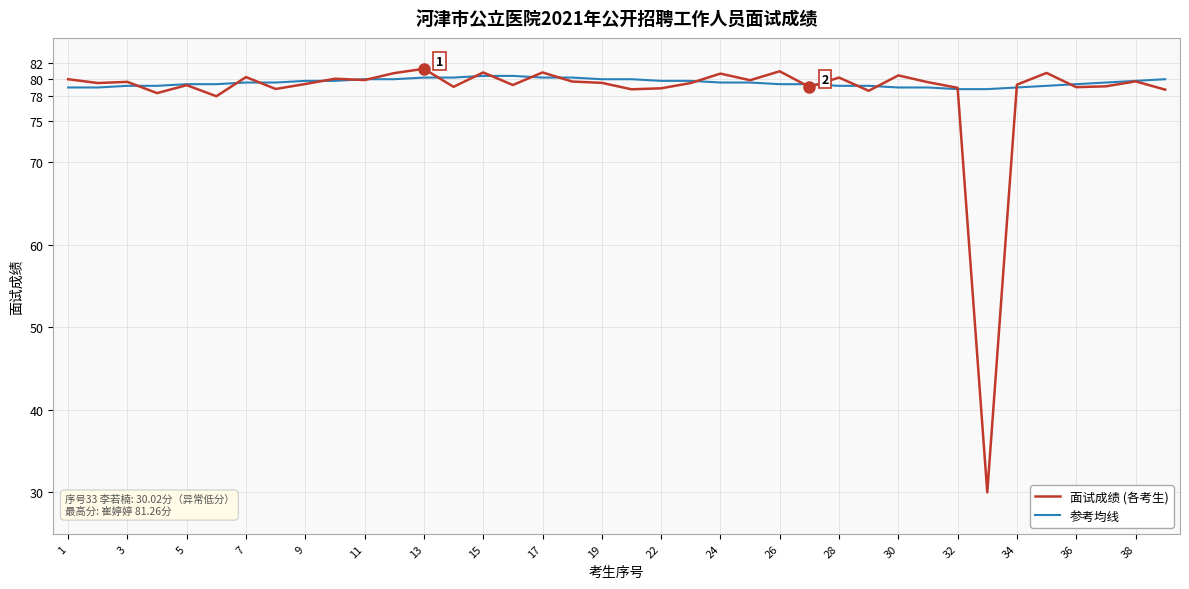

What is the average value of the 面试成绩 (各考生) series?

78.3